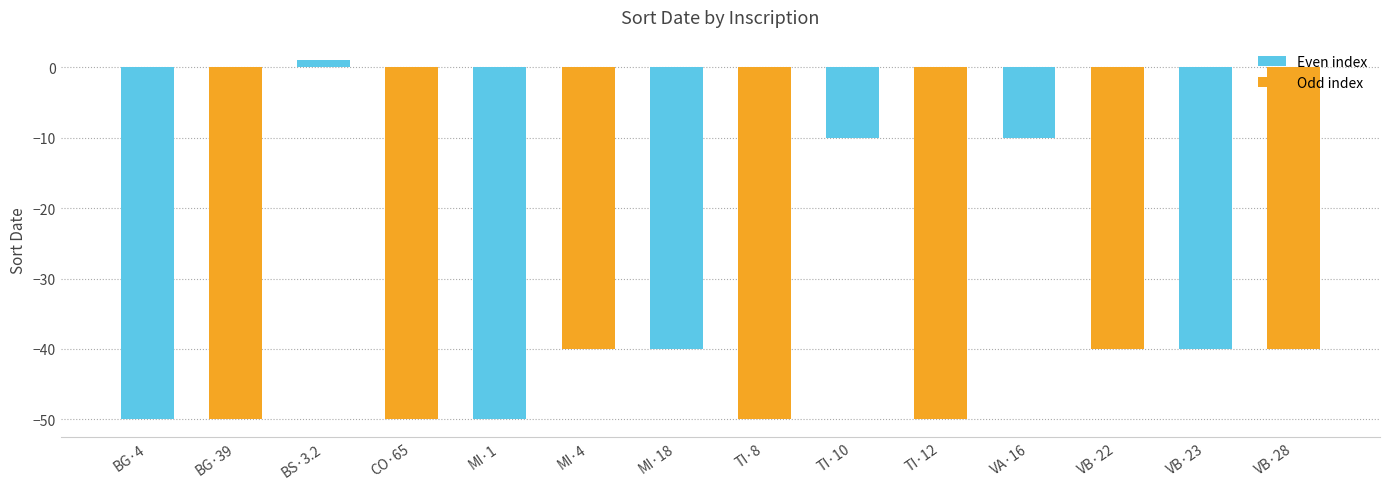

Reading left to right, what are all the values shown in this chart?

BG·4=-50	BG·39=-50	BS·3.2=1	CO·65=-50	MI·1=-50	MI·4=-40	MI·18=-40	TI·8=-50	TI·10=-10	TI·12=-50	VA·16=-10	VB·22=-40	VB·23=-40	VB·28=-40